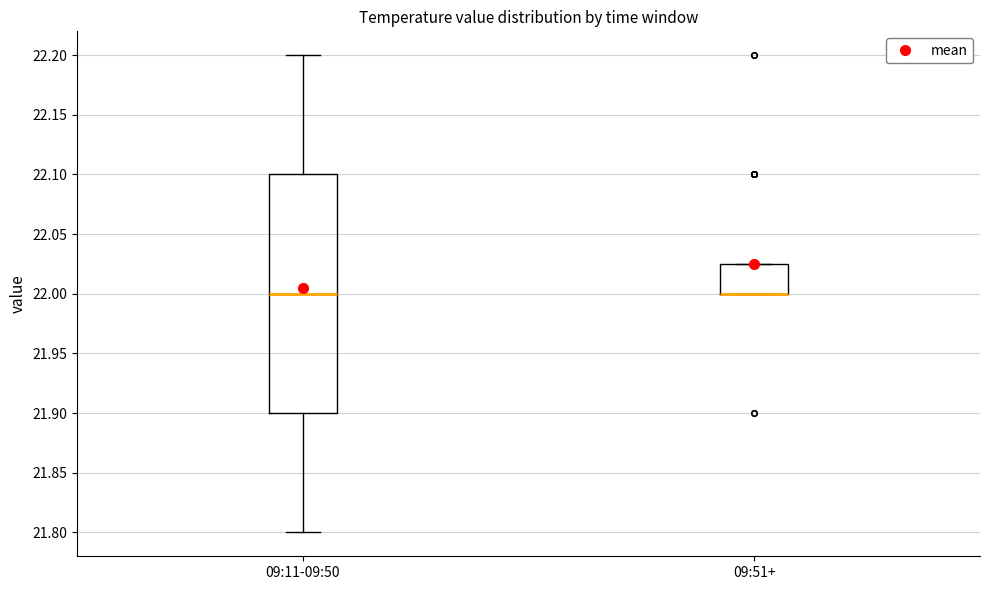

Reading left to right, read every box against the y-axis: the position of its median line, the range the box covers, and the ends of its whiskers. The values are not printed on the chart, so give them approximately, as read against the axis.

09:11-09:50: median 22.000, box 21.900 to 22.100, whiskers 21.800 to 22.200
09:51+: median 22.000 (drawn on the box's lower edge), box 22.000 to 22.025, whiskers 22.000 to 22.025